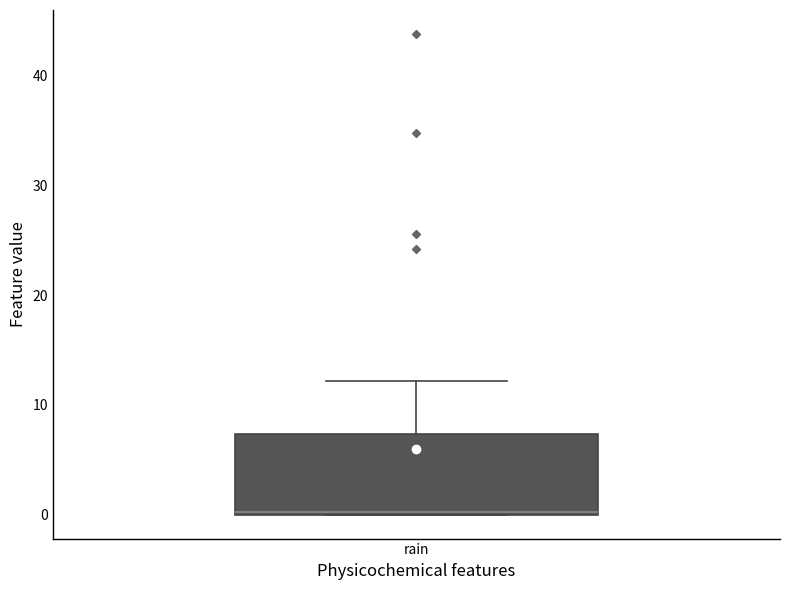

Read this box plot against the y-axis: the position of the median line, the range covered by the box, and the ends of both whiskers. The values are not printed on the chart, so give them approximately, as read against the axis.

median 0, box 0 to 7, whiskers 0 to 12